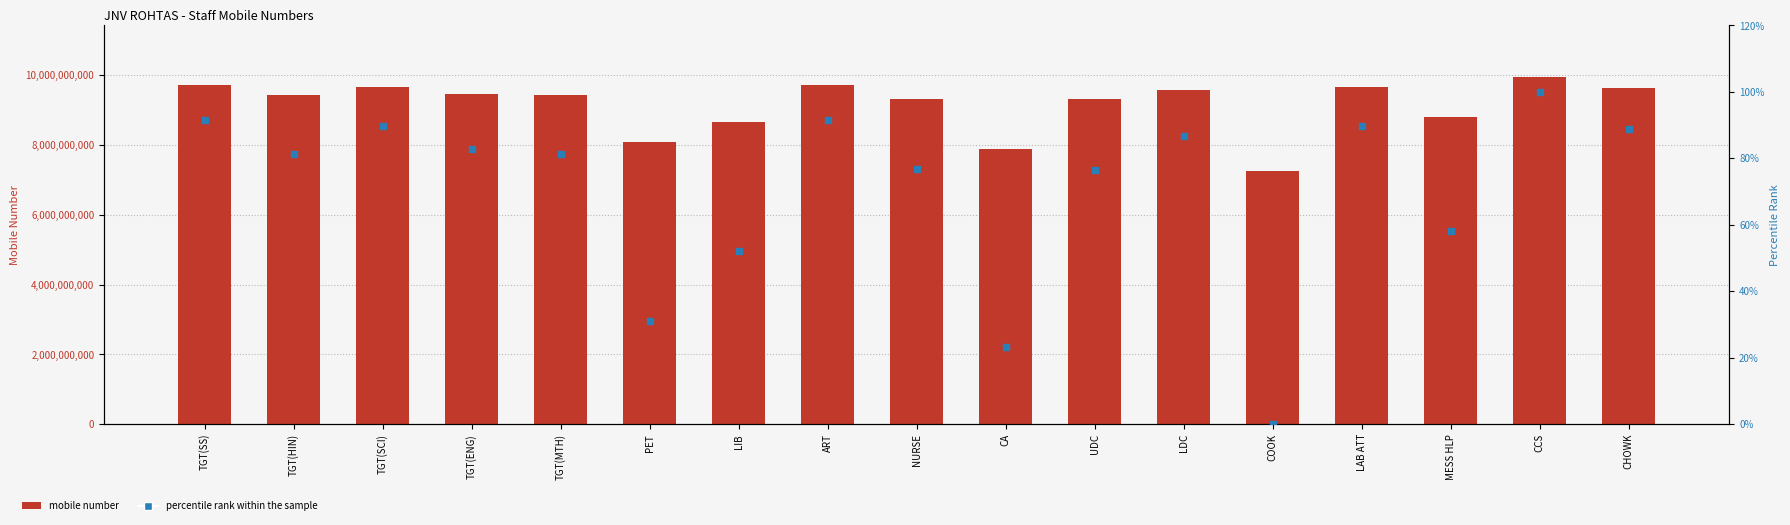

What is the total value across all series at CCS?

9934493176.0